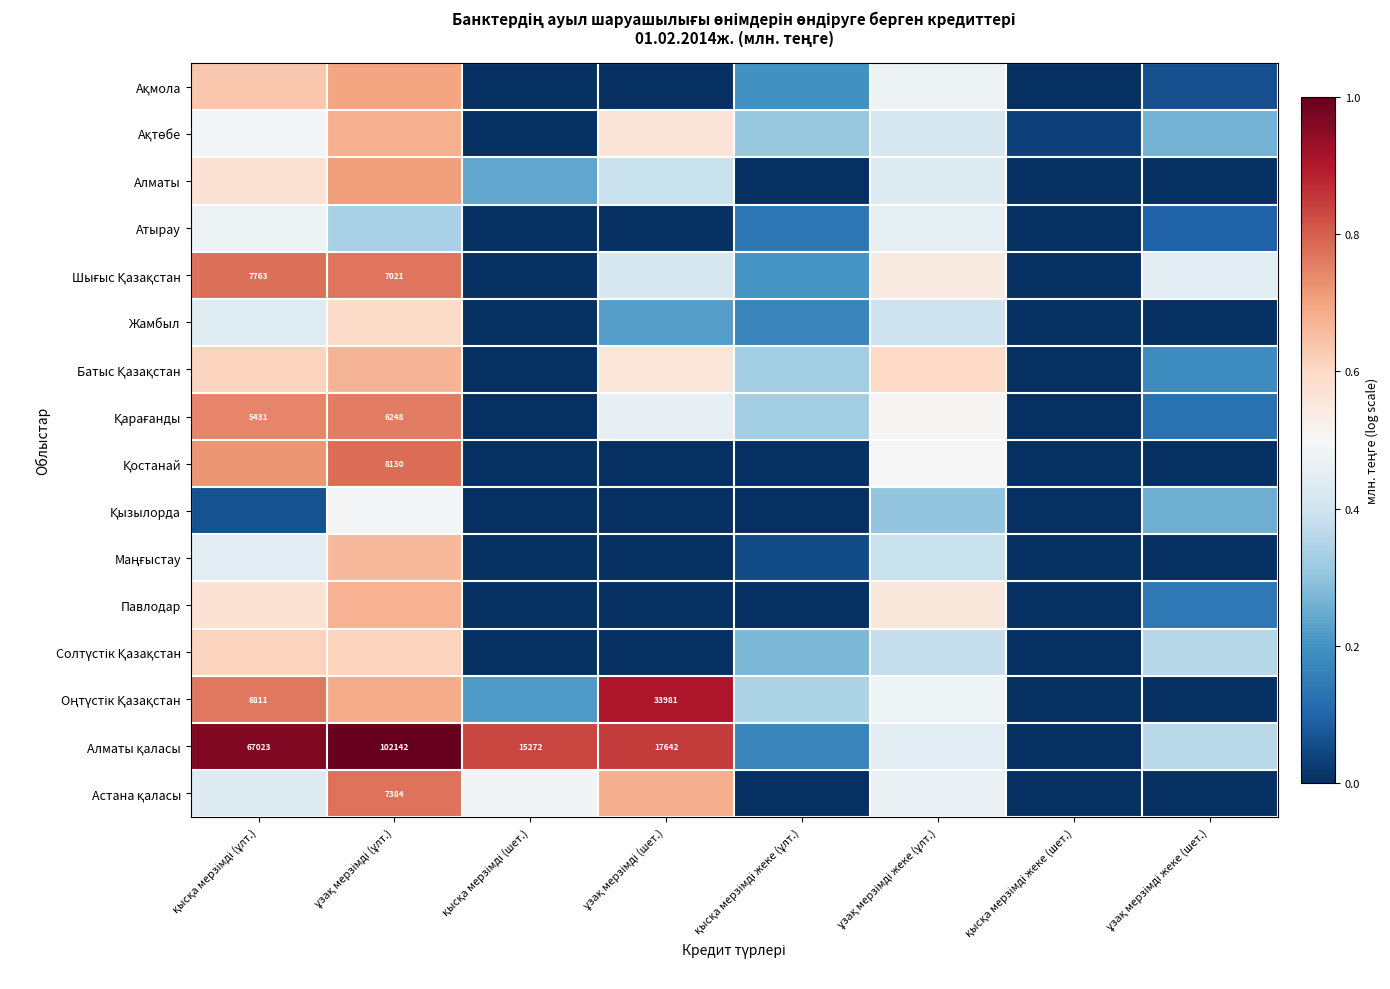

Which category has the lowest value in the Павлодар series?

қысқа мерзімді (шет.)